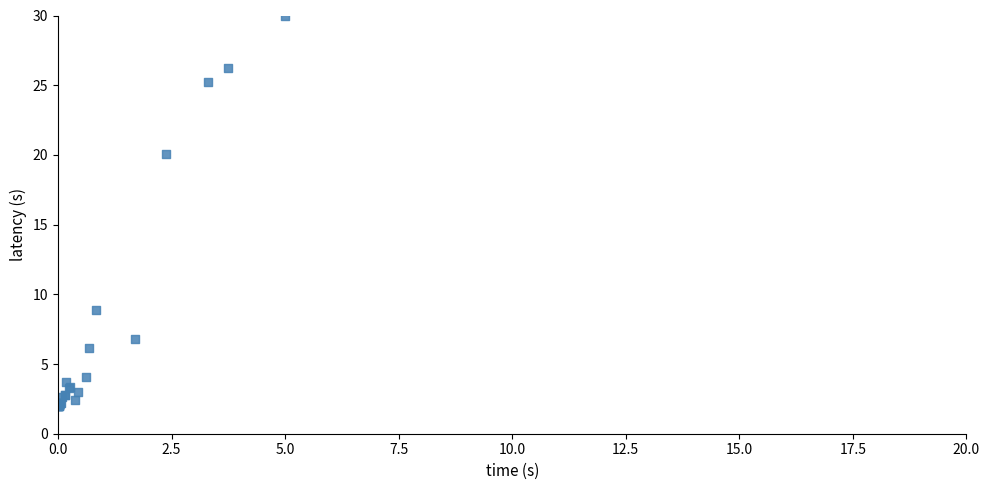

What Y value in the scatter plot is closest to 16?

20.1